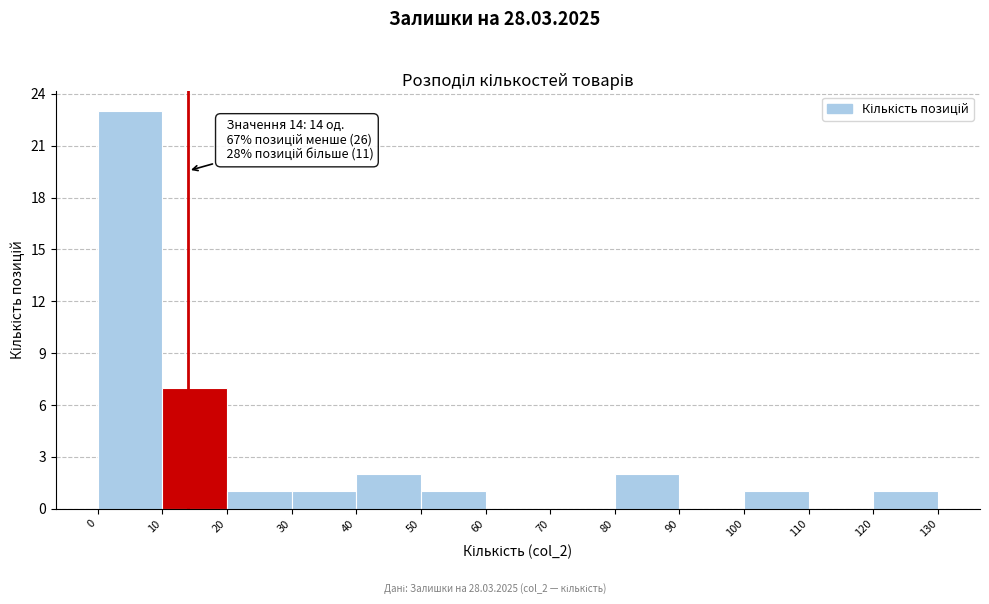

Which range on the x-axis has the tallest bar?

0 to 10